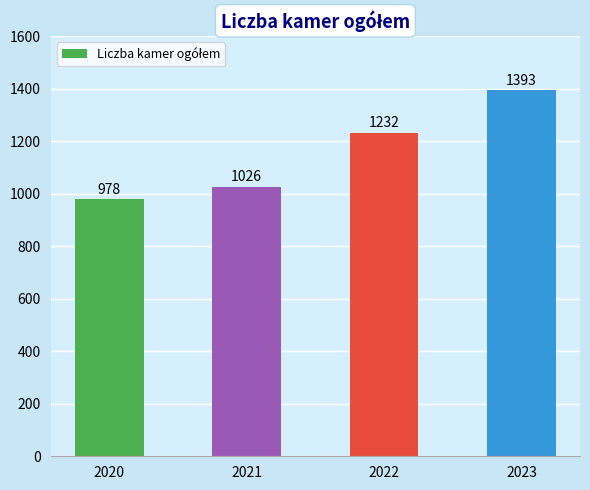

What is the sum of all values?

4629